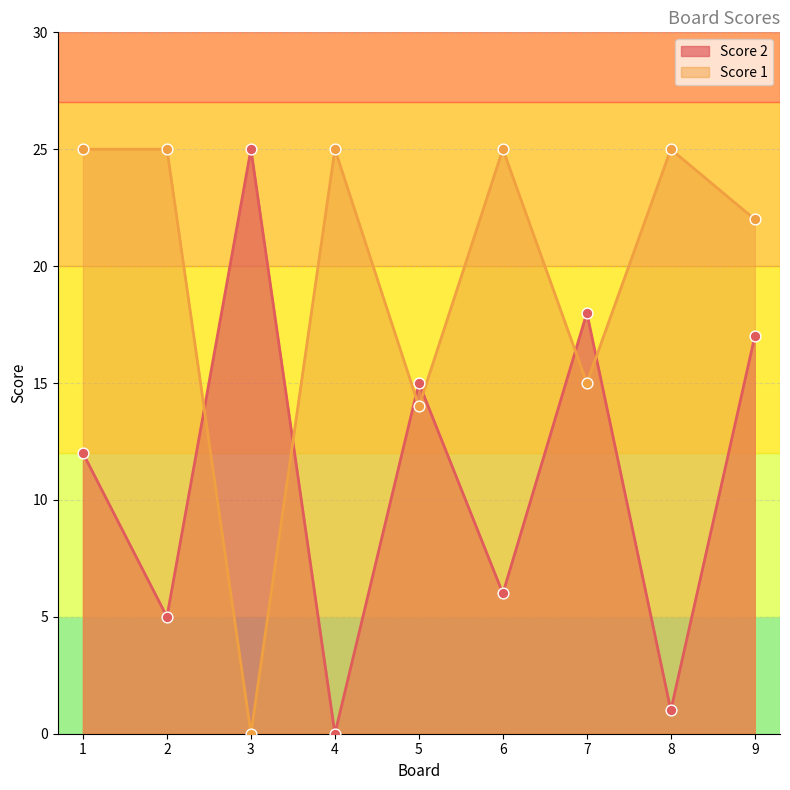

Which series has the largest total across all categories?

Score 1